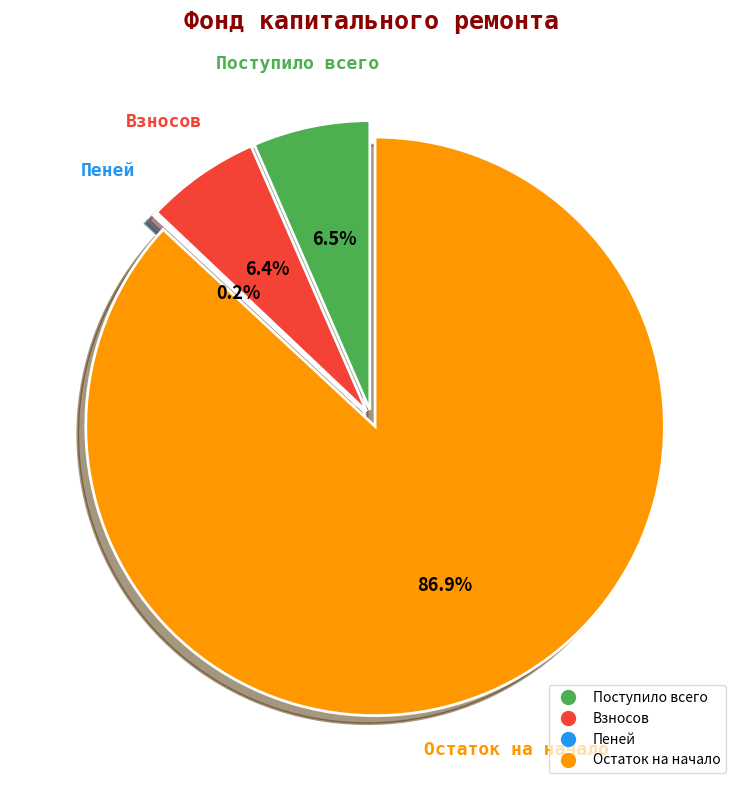

To the nearest percent, what is the difference between the largest and smallest slice percentages?

87%